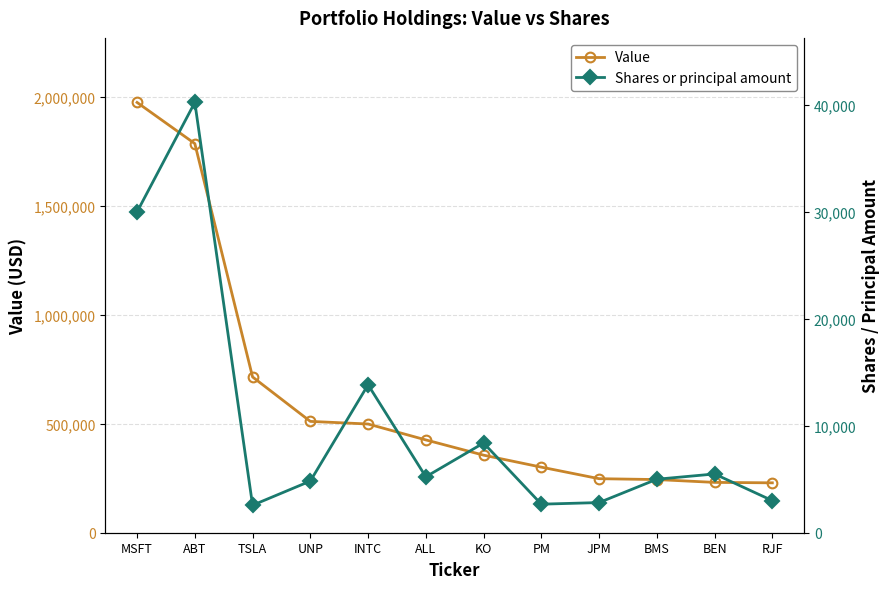

Which category has the lowest value in the Value series?

RJF